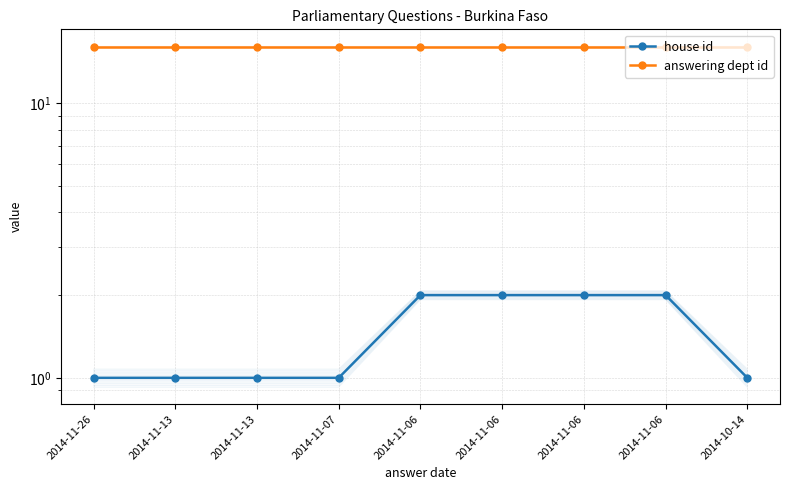

True or false: house id and answering dept id cross at least once.

False